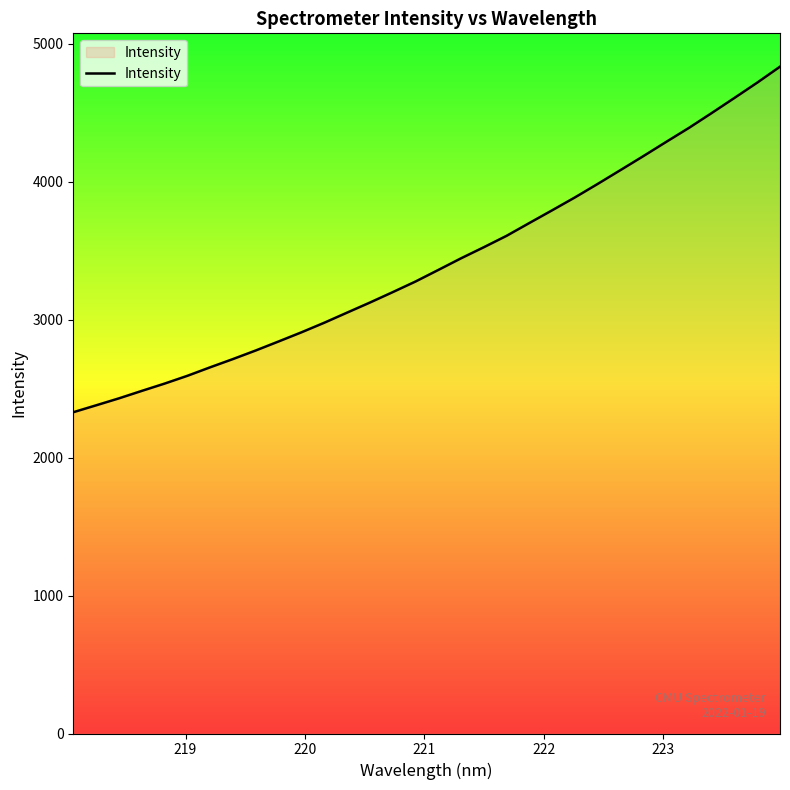

What is the smallest value displayed?

2329.3